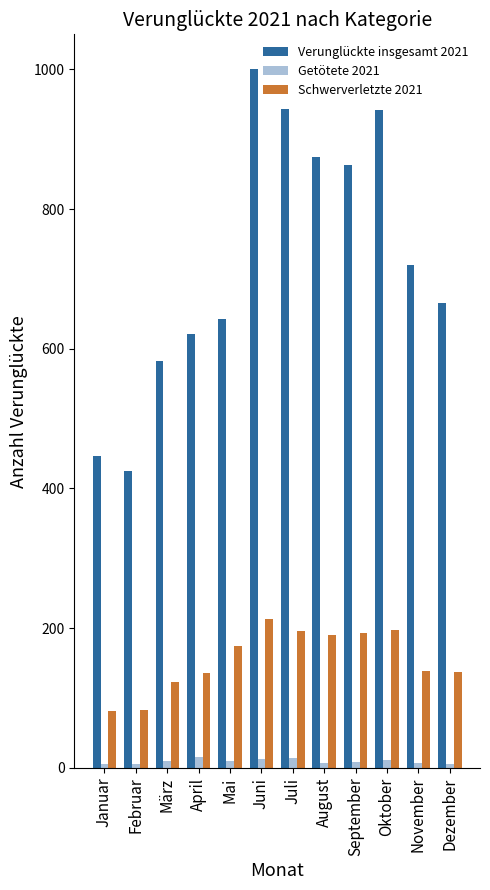

What is the approximate value of Schwerverletzte 2021 at November?

139